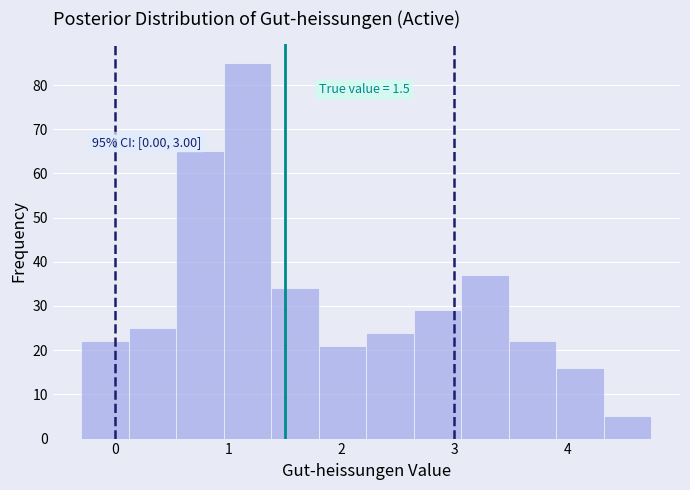

Over which range of the x-axis is the bar tallest?

1.0 to 1.4